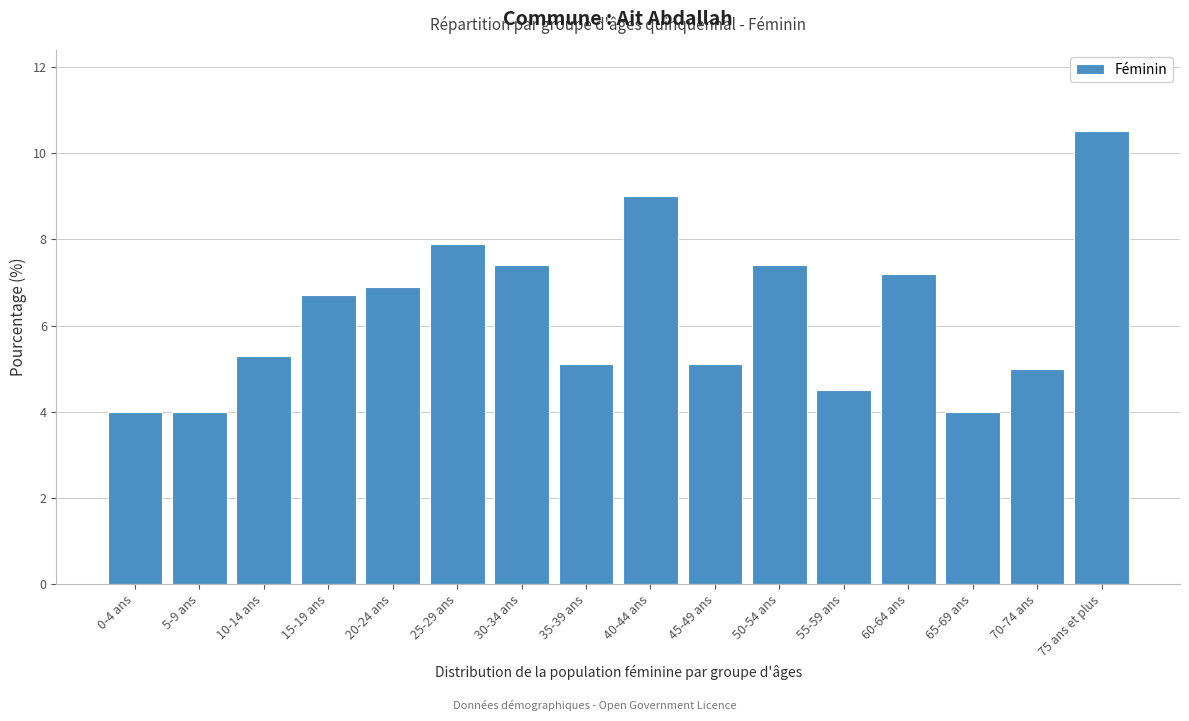

Reading left to right, what are all the values shown in this chart?

4.0	4.0	5.3	6.7	6.9	7.9	7.4	5.1	9.0	5.1	7.4	4.5	7.2	4.0	5.0	10.5